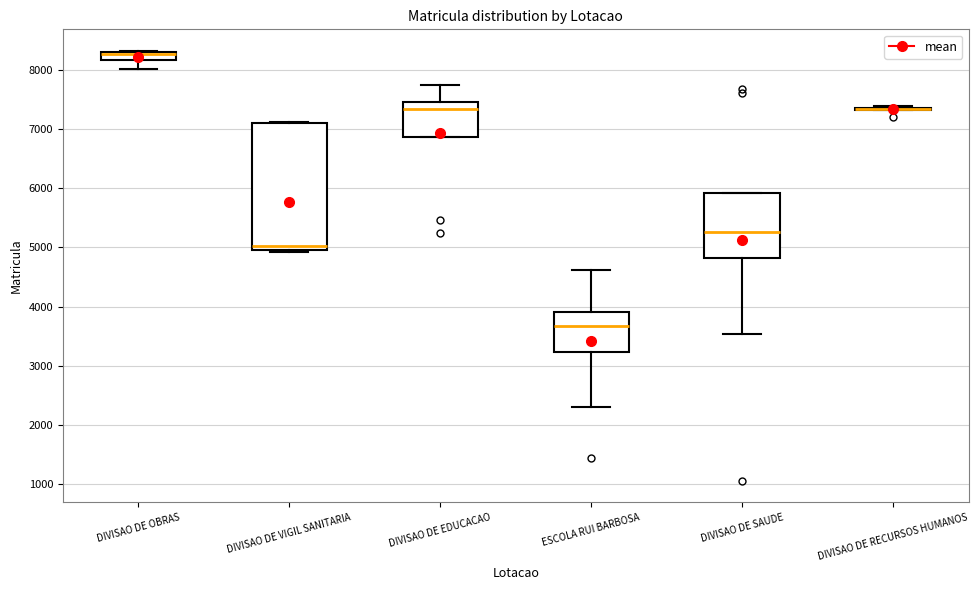

Where is the lower edge of the box for DIVISAO DE VIGIL SANITARIA on the y-axis? The values are not printed on the chart, so give them approximately, as read against the axis.

5000